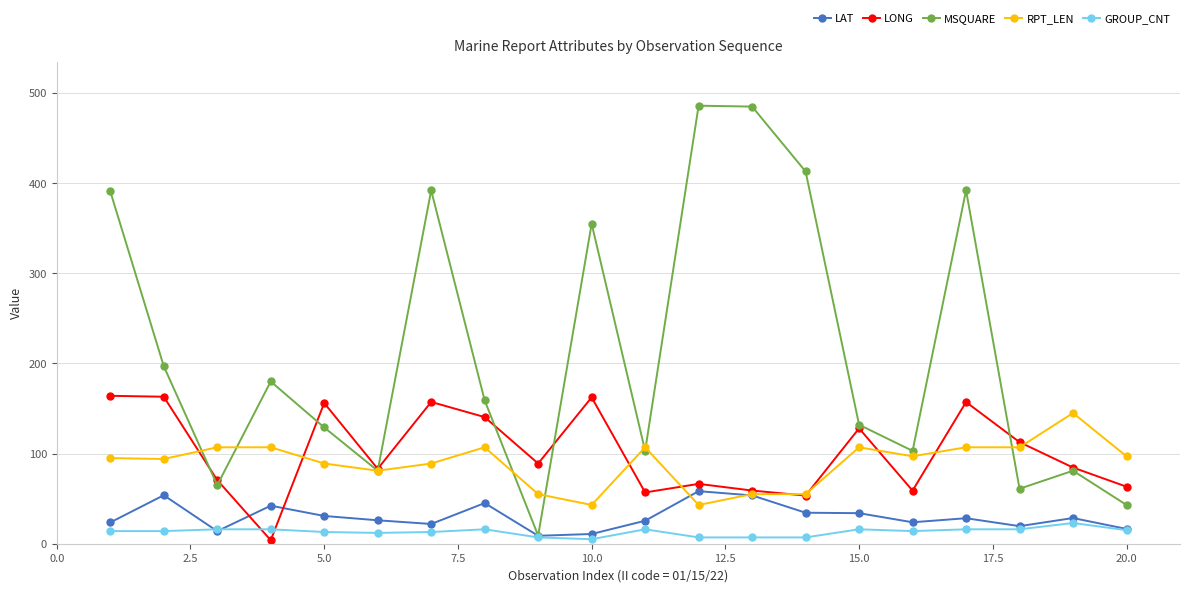

True or false: RPT_LEN and GROUP_CNT cross at least once.

False